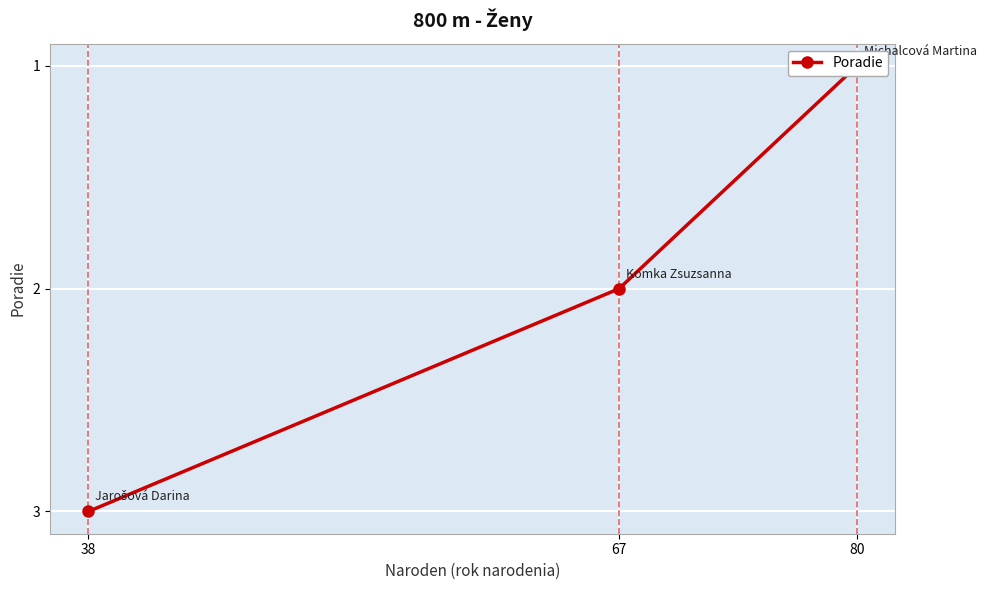

Rank the categories by value from lowest to highest.

80, 67, 38